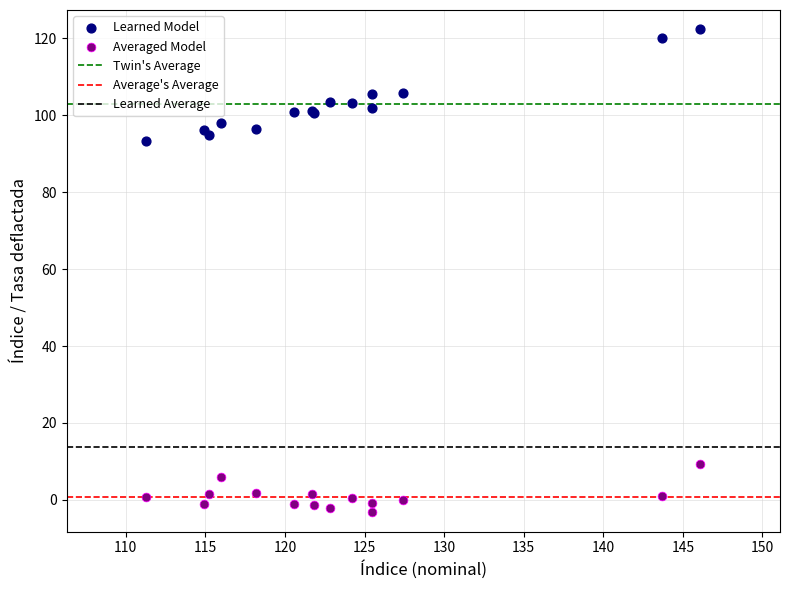

Which series contains the highest Y value?

Learned Model